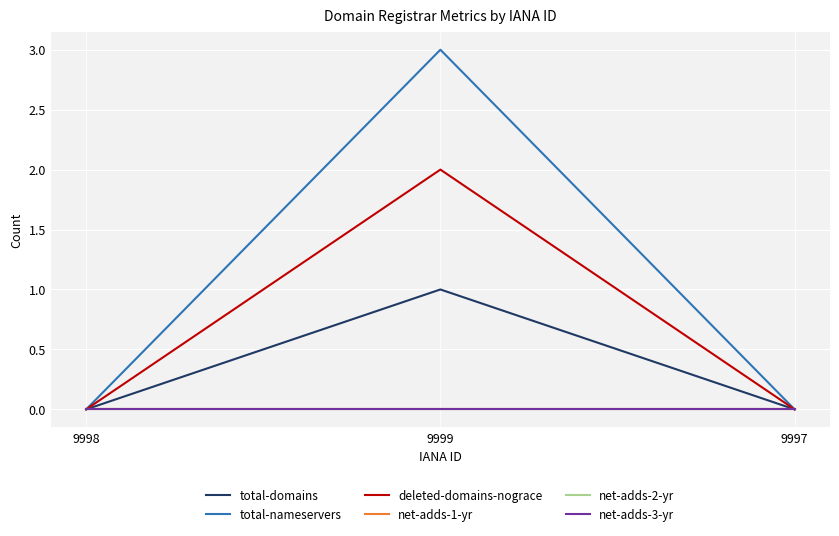

At which label is deleted-domains-nograce closest to 1?

9998